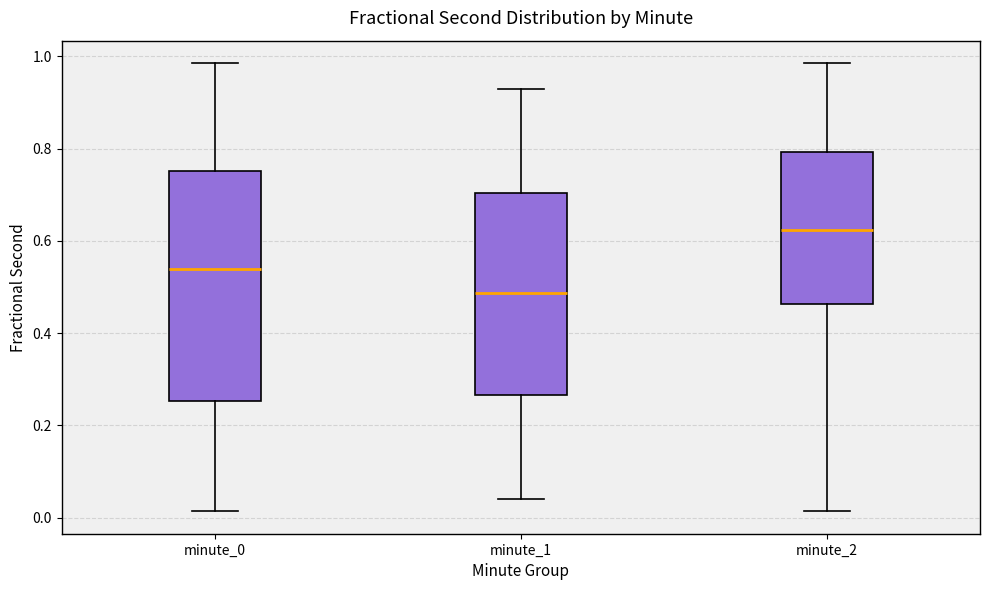

Which box has the lowest median line?

minute_1